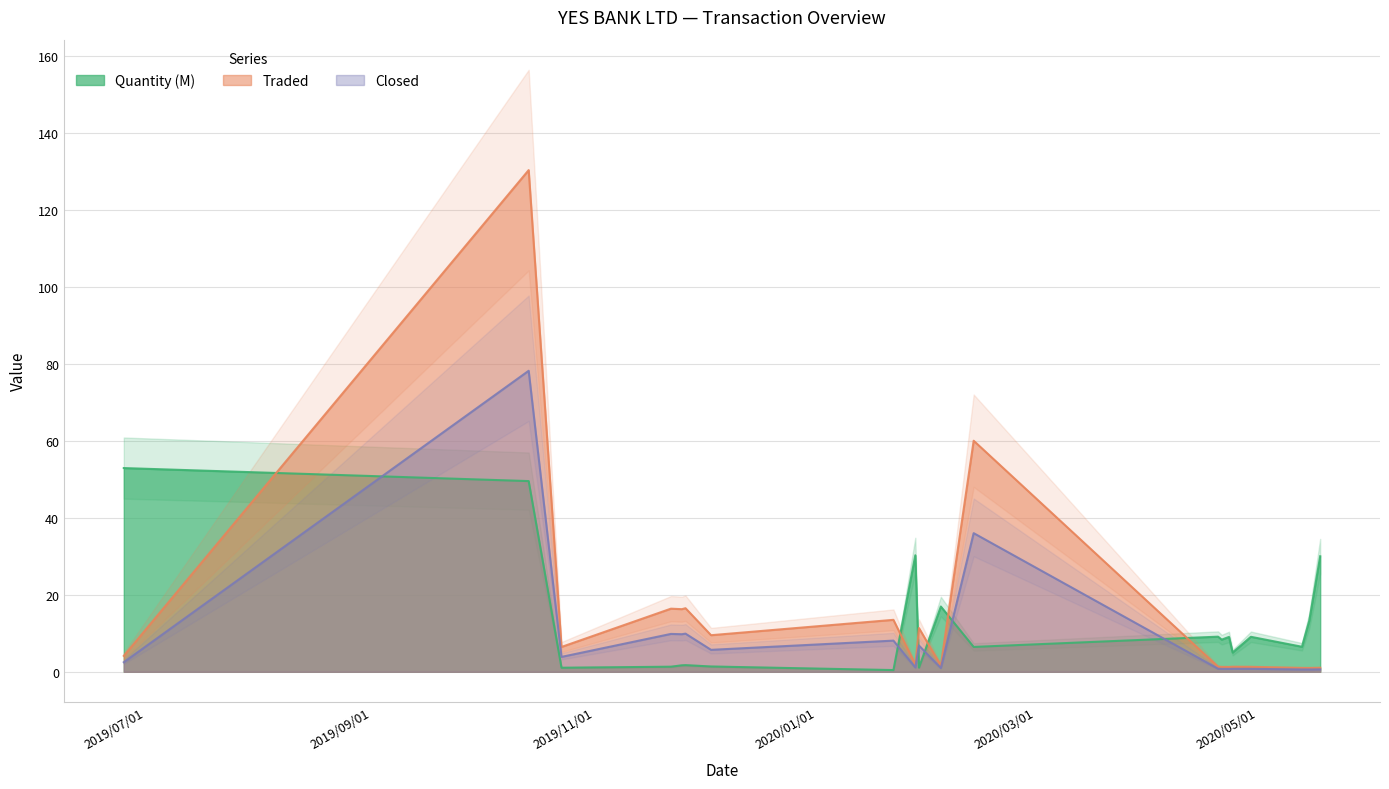

What position from the left is 2019/11/22?

4